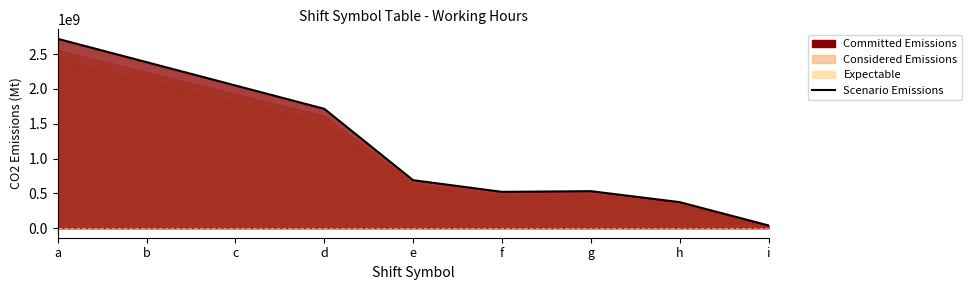

What is the minimum value shown in the chart?

40000000.0